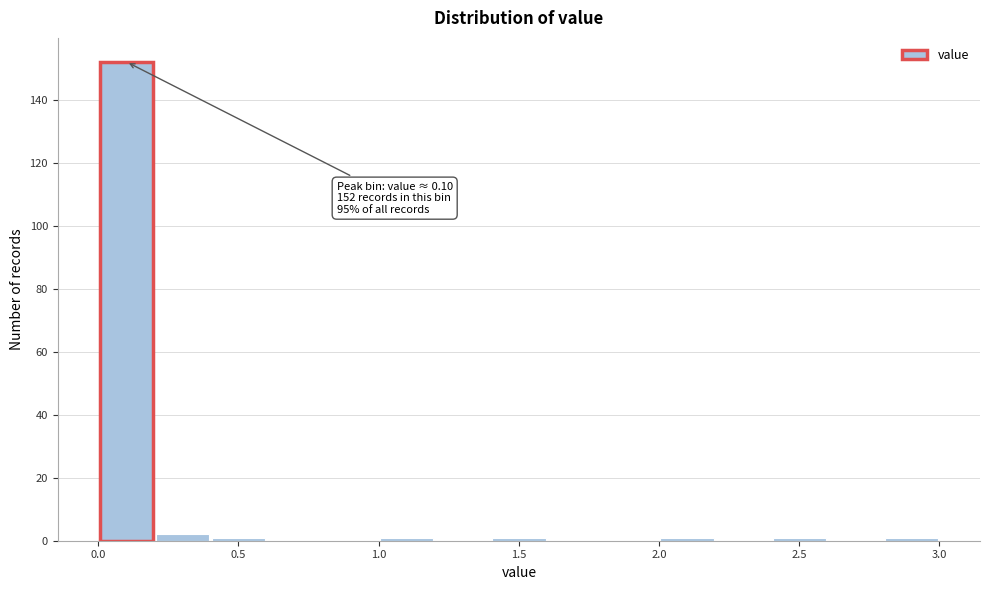

Which range on the x-axis has the tallest bar?

0.0 to 0.2